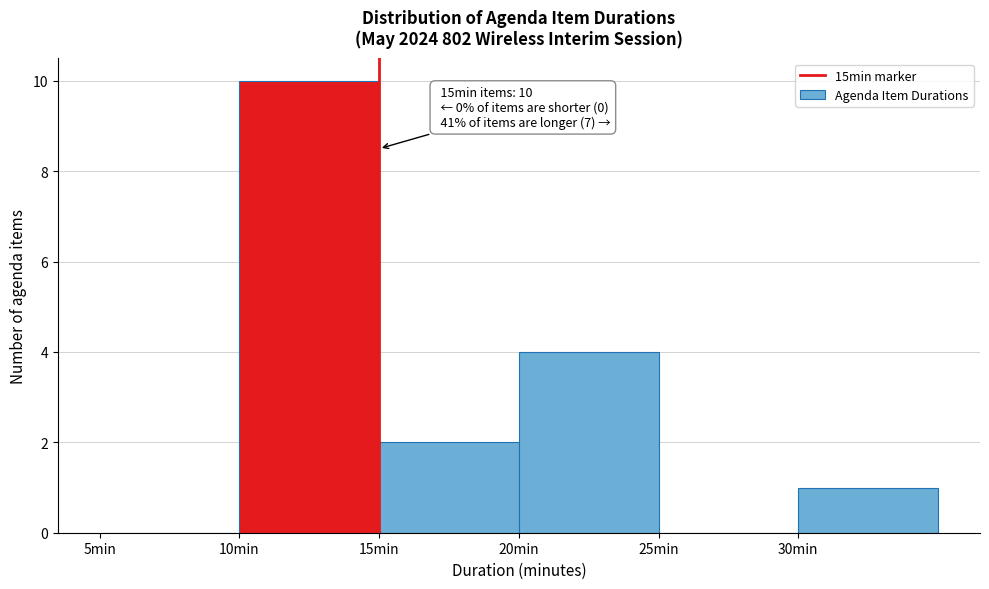

Over which range of the x-axis is the bar tallest?

10 to 15